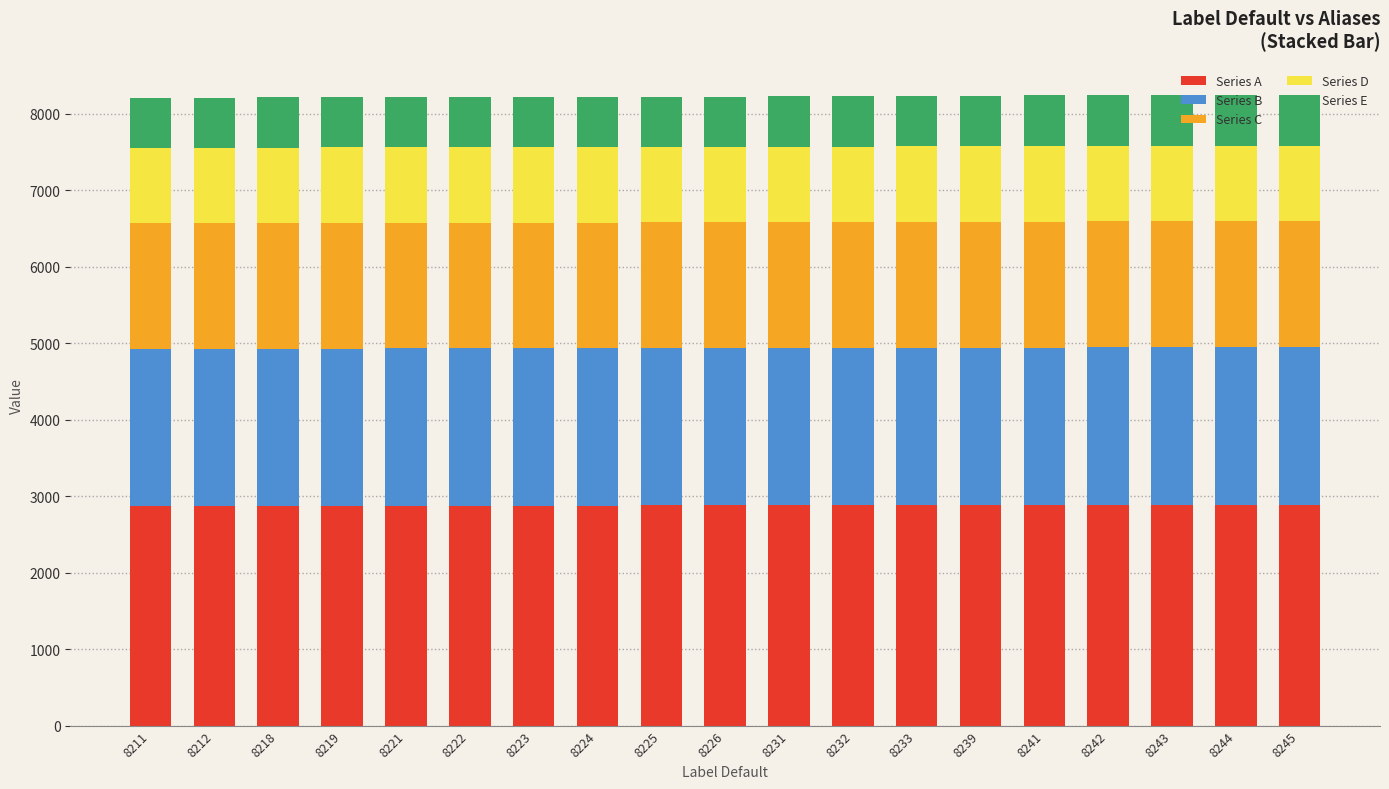

Is it true that Series A equals 1132.1 at 8218?

False